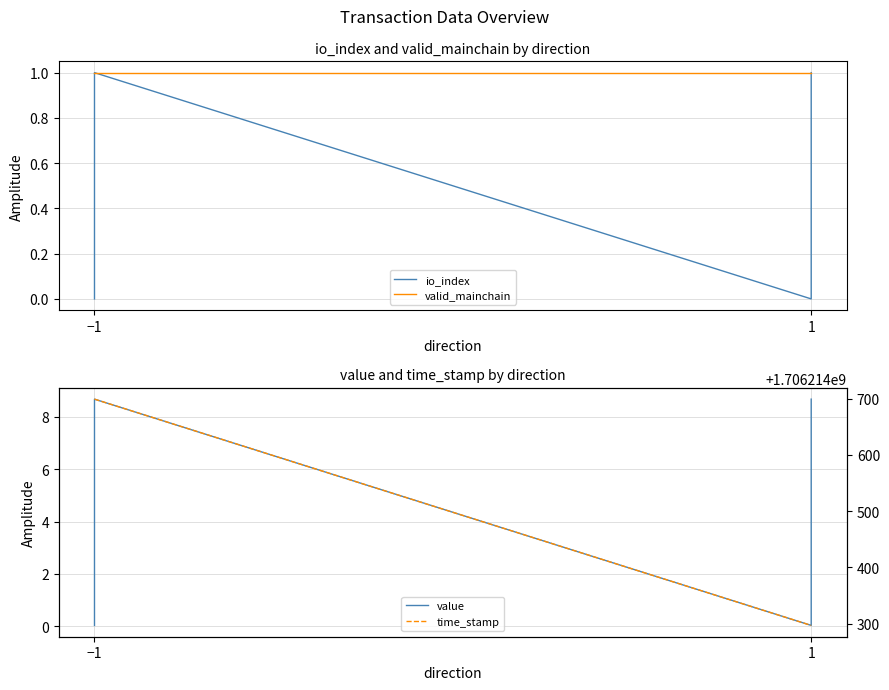

What is the difference between the highest and lowest values at −1?

1706214699.0